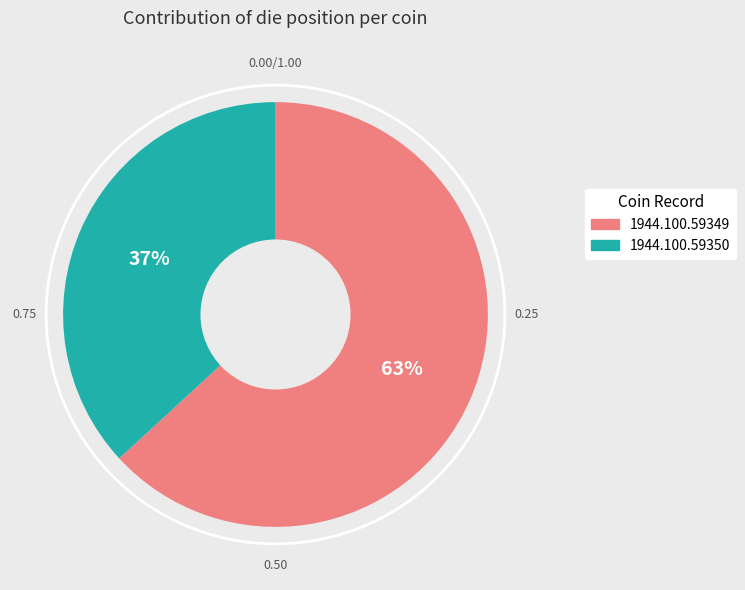

How many segments does this pie chart have?

2